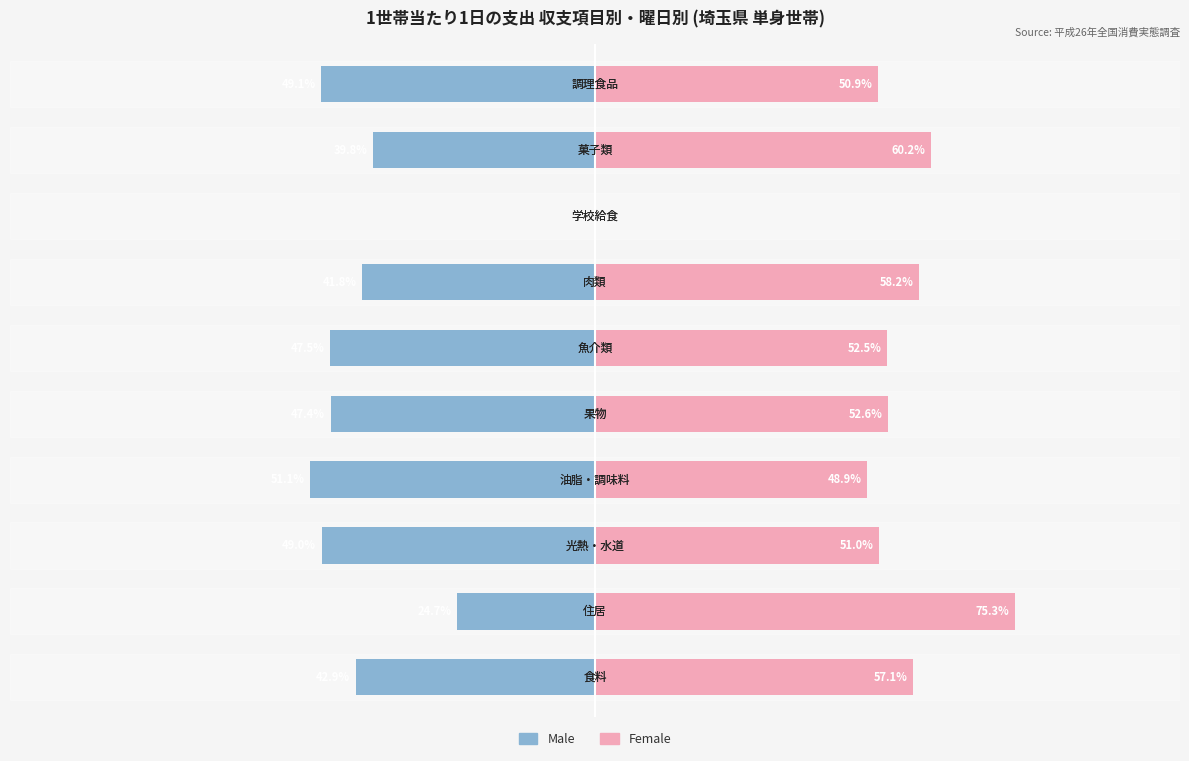

Rank the series by their maximum value, from highest to lowest.

Female, Male